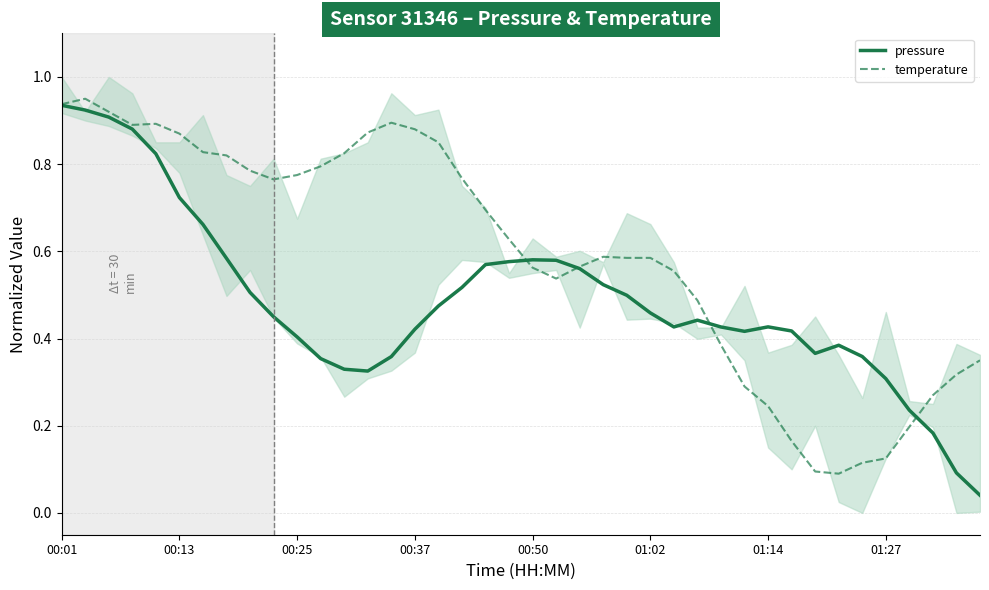

The value of temperature at 16 is 0.9. True or false?

True